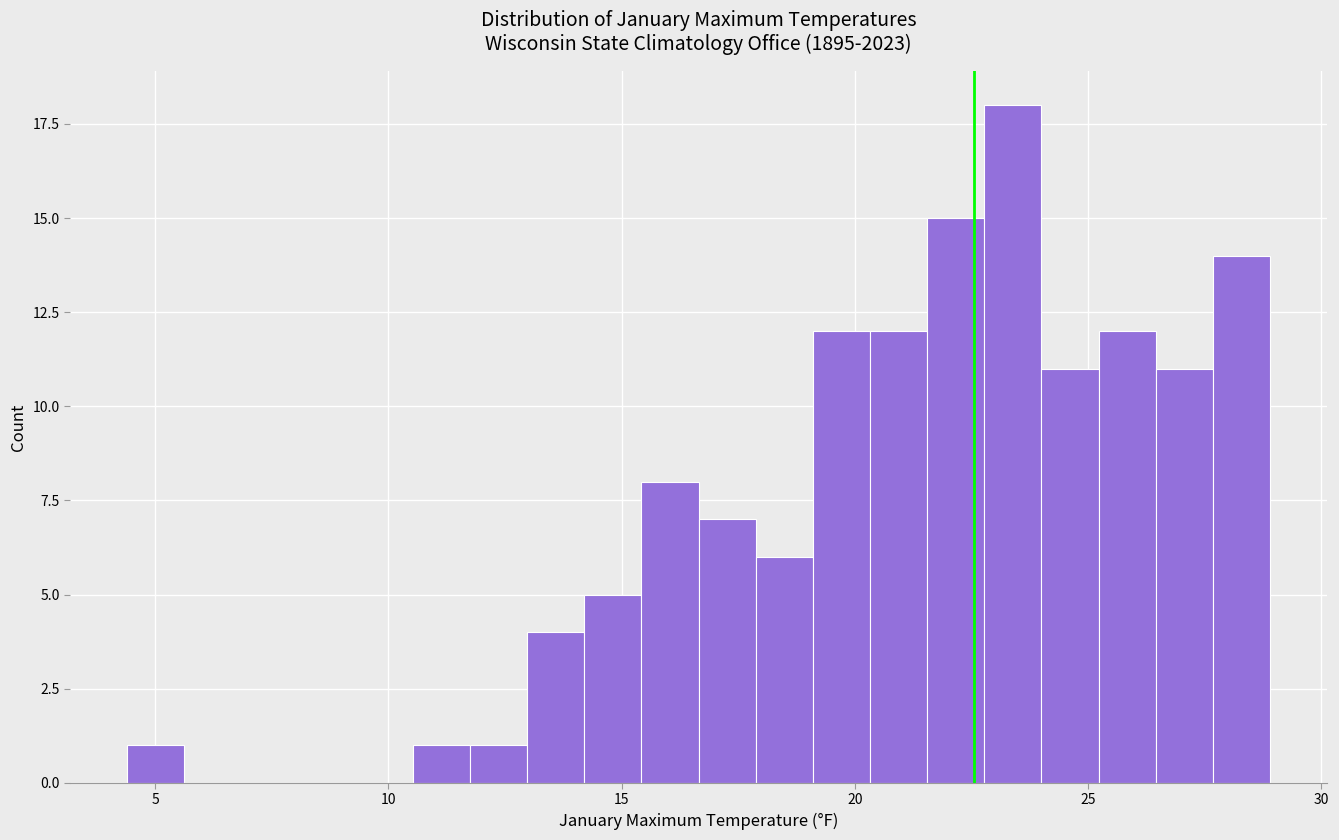

Read against the x-axis, roughly where is the centre of the tallest bar?

23.5